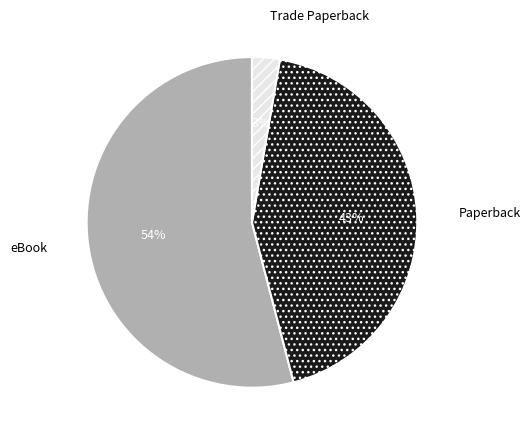

Between Paperback and eBook, which is larger?

eBook